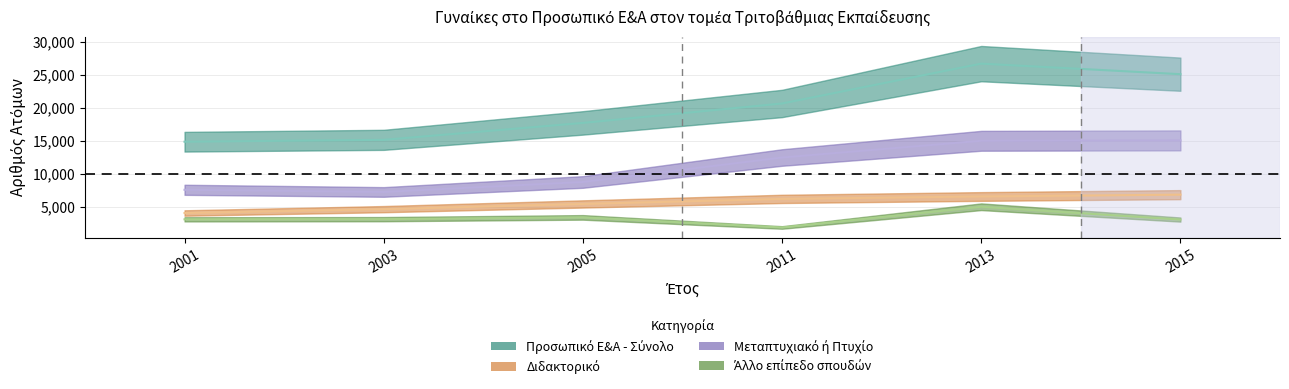

Rank the series by their maximum value, from highest to lowest.

Προσωπικό Ε&Α - Σύνολο, Μεταπτυχιακό ή Πτυχίο, Διδακτορικό, Άλλο επίπεδο σπουδών